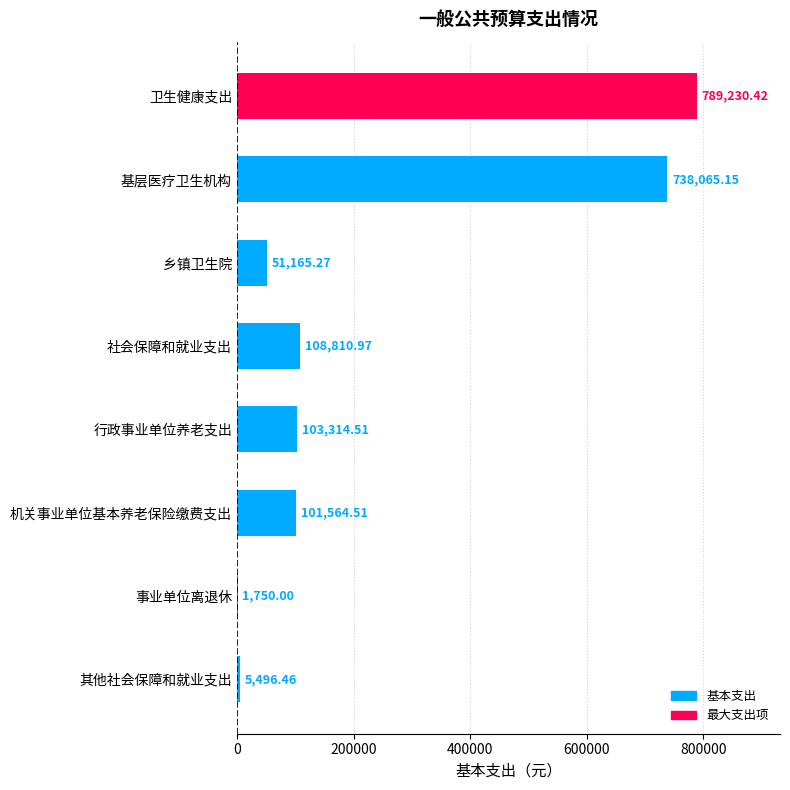

Count the number of categories in the chart.

8